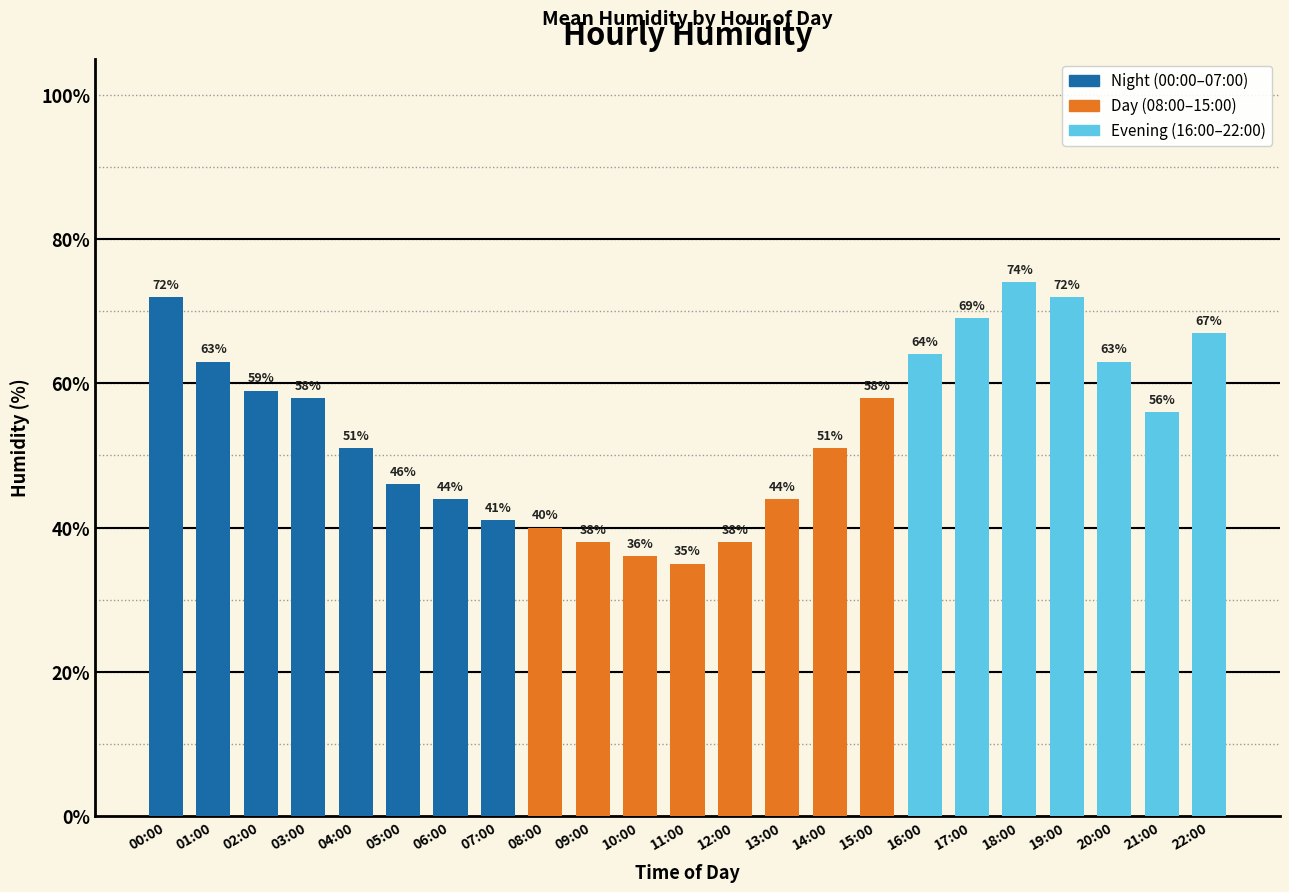

Which has a higher value, 15:00 or 17:00?

17:00